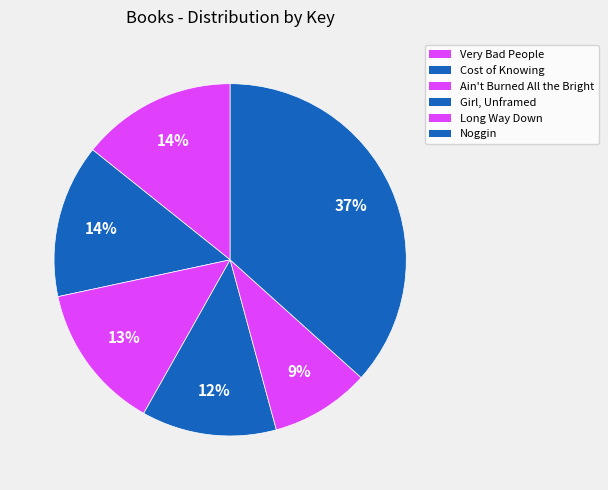

Is it true that Noggin is 37% of the pie?

True